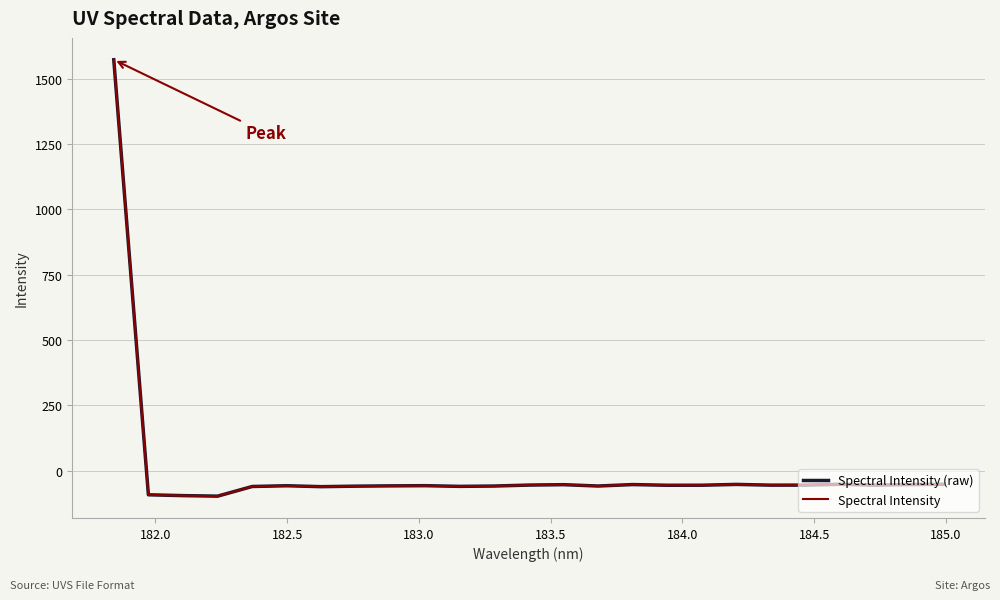

True or false: Spectral Intensity (raw) and Spectral Intensity cross at least once.

False